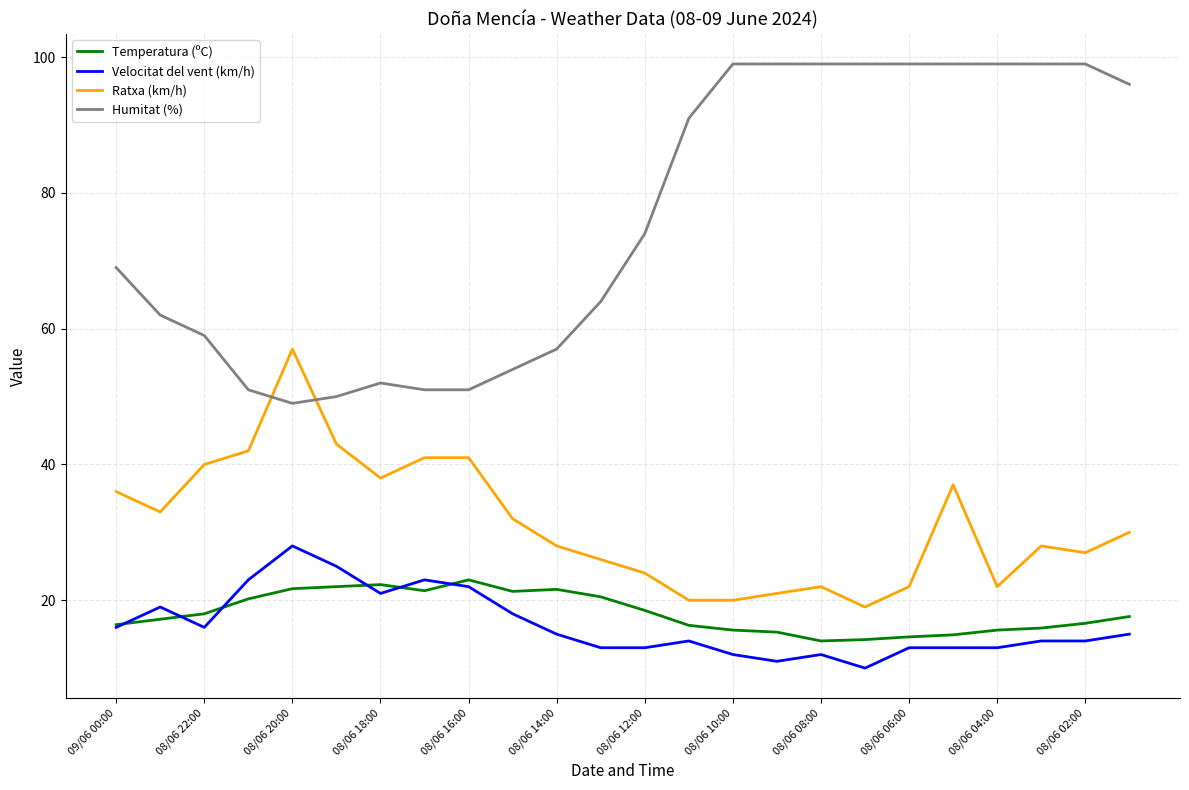

List the series in order of their peak value, highest first.

Humitat (%), Ratxa (km/h), Velocitat del vent (km/h), Temperatura (ºC)